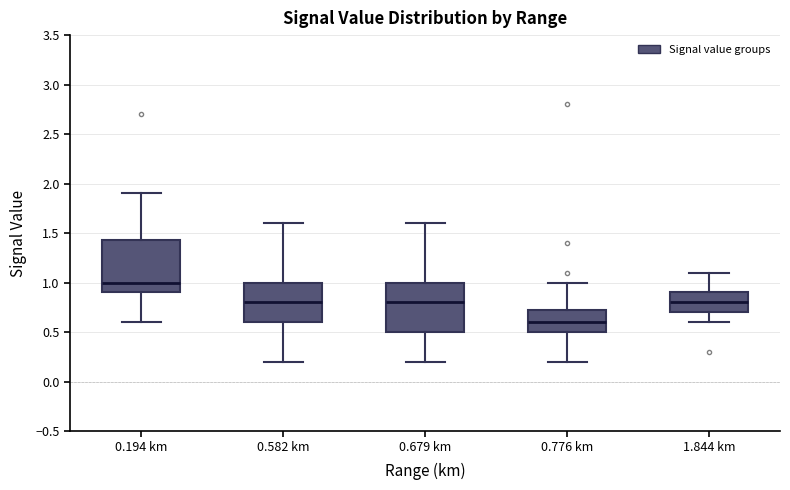

Which box has the highest median line?

0.194 km